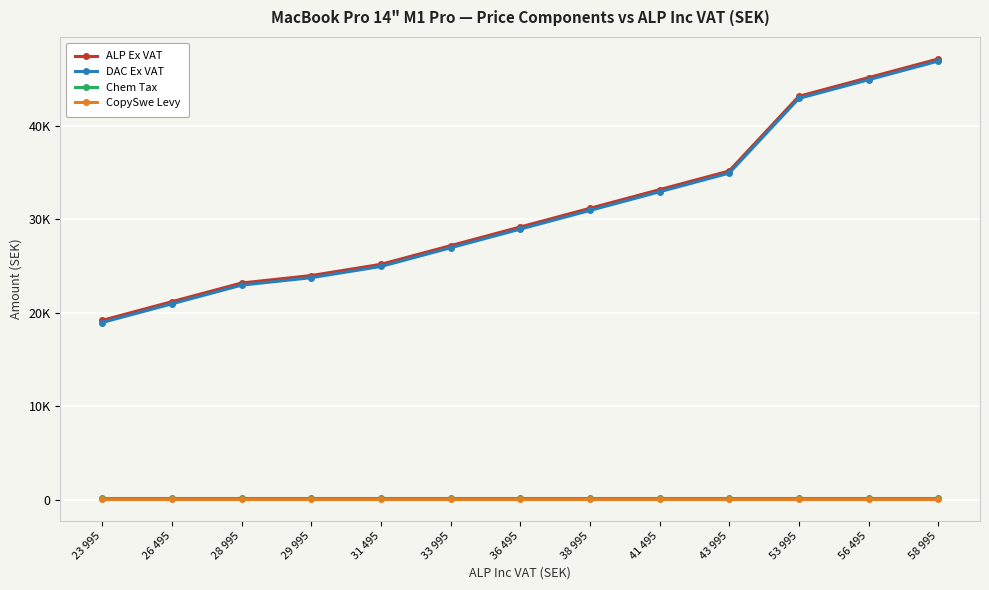

True or false: DAC Ex VAT and ALP Ex VAT intersect in this chart.

False